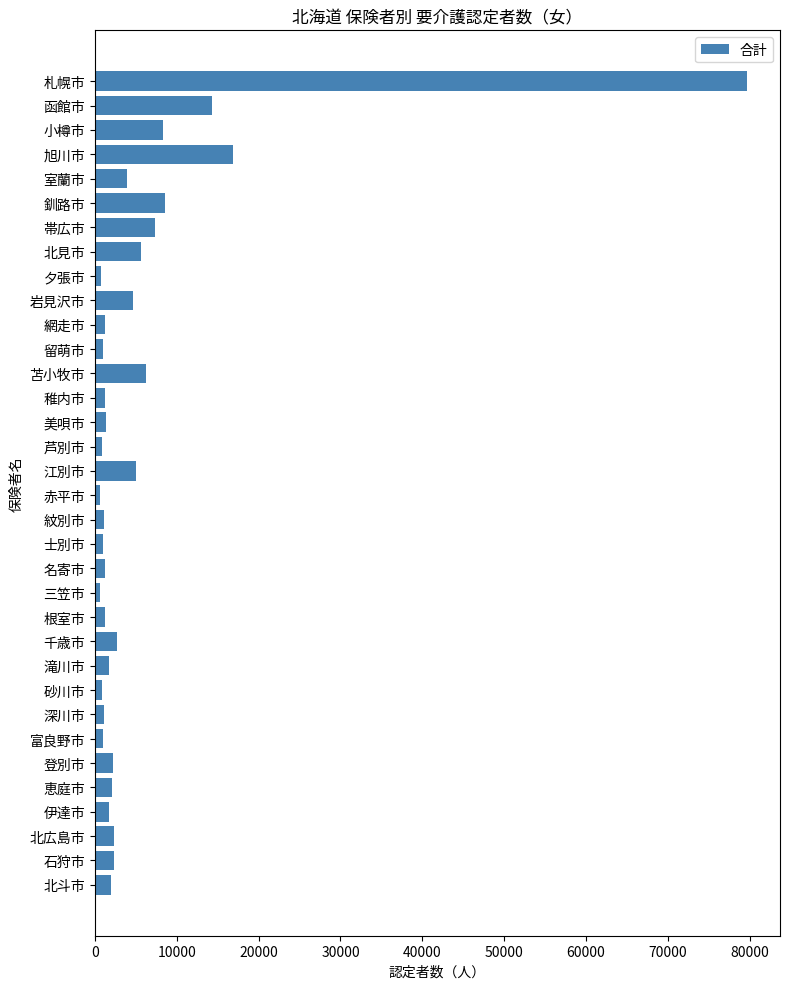

What is the label of the 16th bar from the top?

芦別市